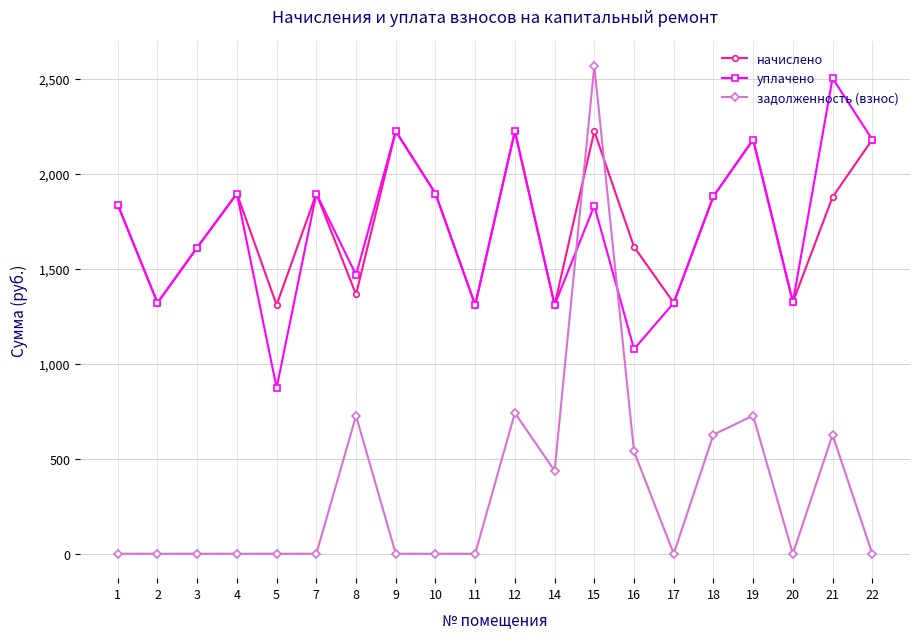

At which label does уплачено reach its minimum?

5